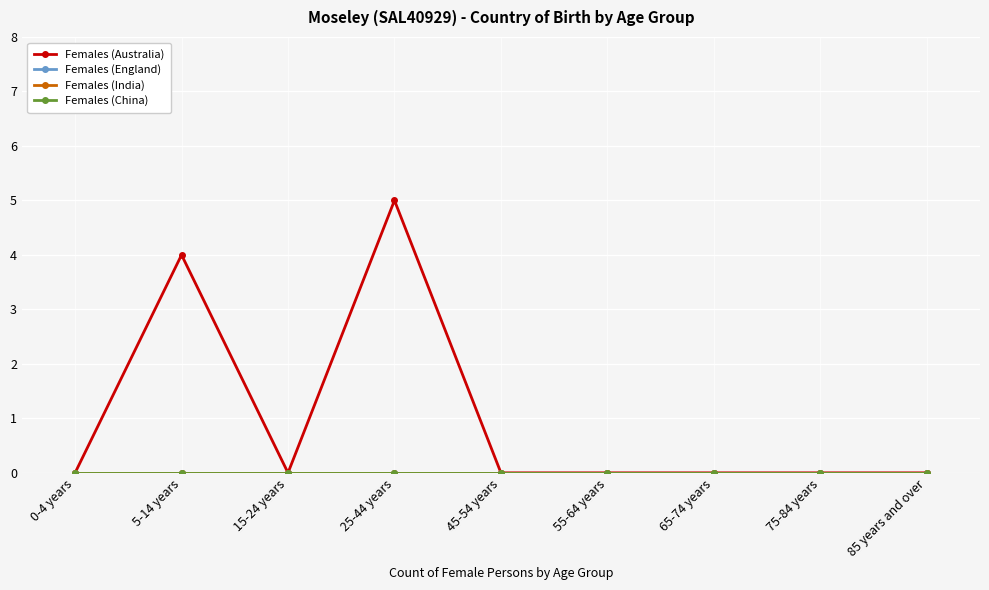

Reading left to right, extract all data points from this chart.

Females (Australia): 0-4 years=0	5-14 years=4	15-24 years=0	25-44 years=5	45-54 years=0	55-64 years=0	65-74 years=0	75-84 years=0	85 years and over=0
Females (England): 0-4 years=0	5-14 years=0	15-24 years=0	25-44 years=0	45-54 years=0	55-64 years=0	65-74 years=0	75-84 years=0	85 years and over=0
Females (India): 0-4 years=0	5-14 years=0	15-24 years=0	25-44 years=0	45-54 years=0	55-64 years=0	65-74 years=0	75-84 years=0	85 years and over=0
Females (China): 0-4 years=0	5-14 years=0	15-24 years=0	25-44 years=0	45-54 years=0	55-64 years=0	65-74 years=0	75-84 years=0	85 years and over=0